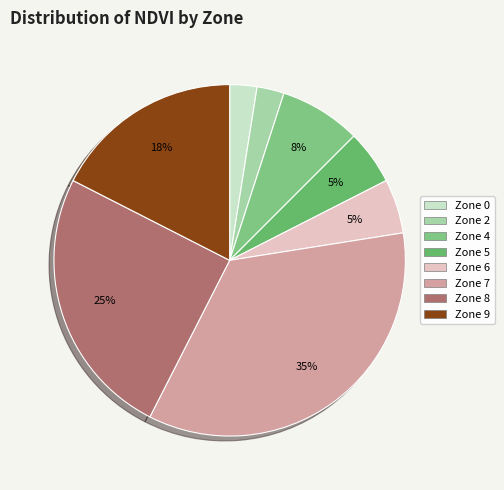

Which category has the smallest portion of the pie?

Zone 0